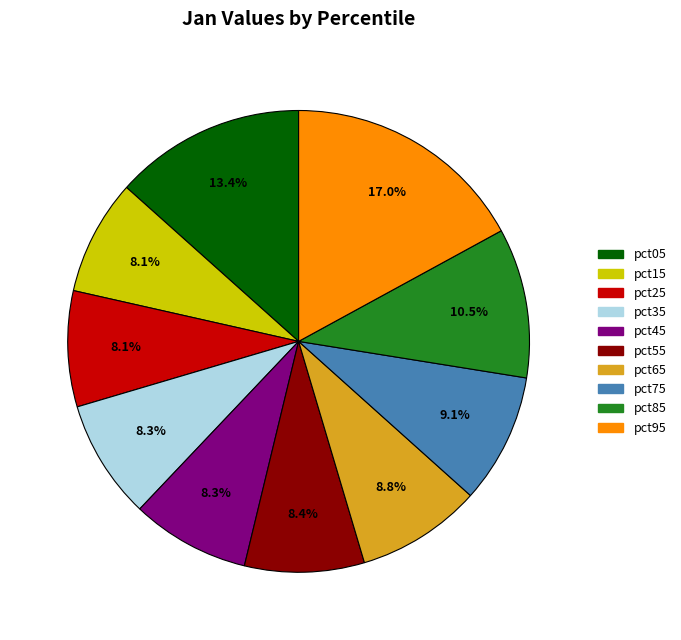

How much of the chart is everything except pct25?

91.9%